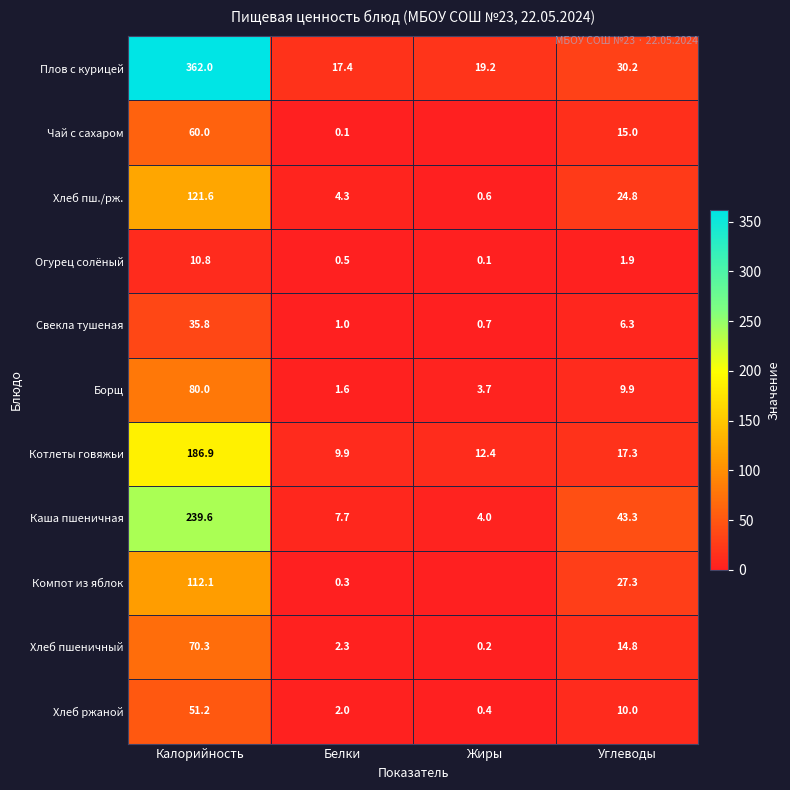

What is the total value across all series at Калорийность?

1330.3